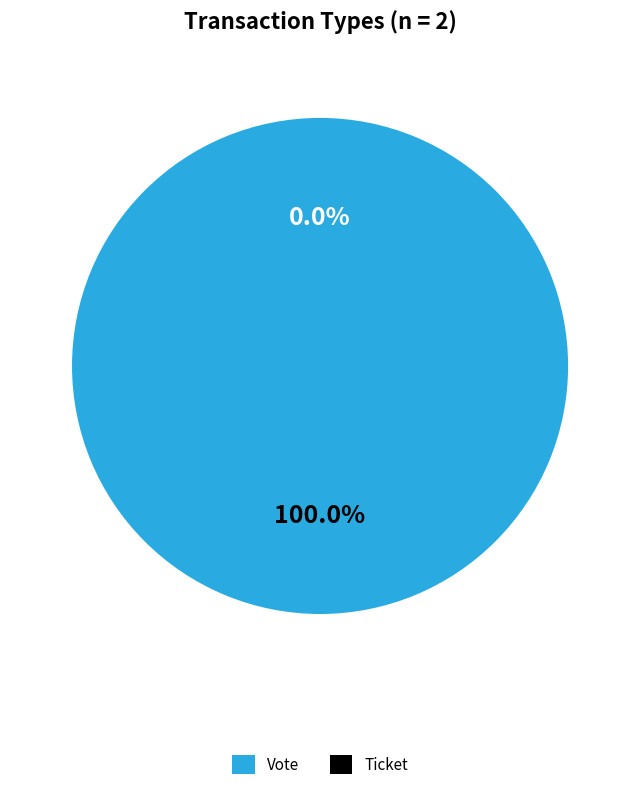

Count the number of slices in the pie.

2